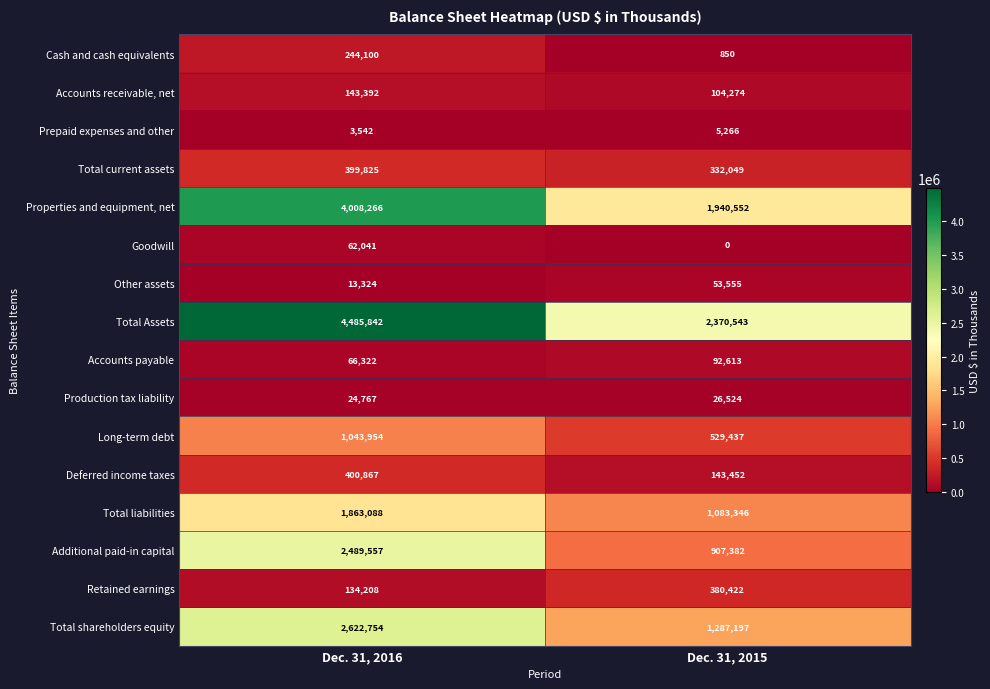

What is the spread (max minus min) of values at Dec. 31, 2016?

4482300